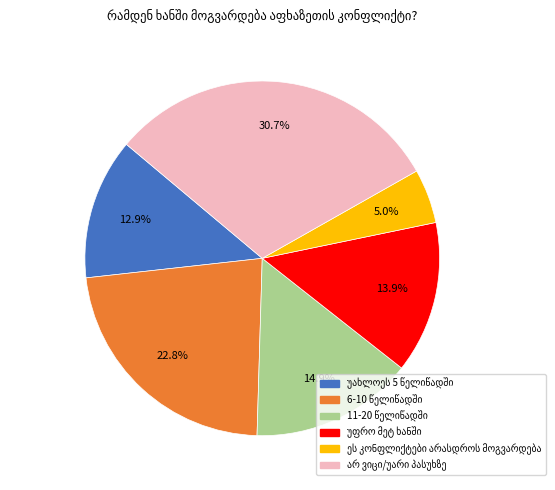

Is there any slice that represents more than half of the pie?

No